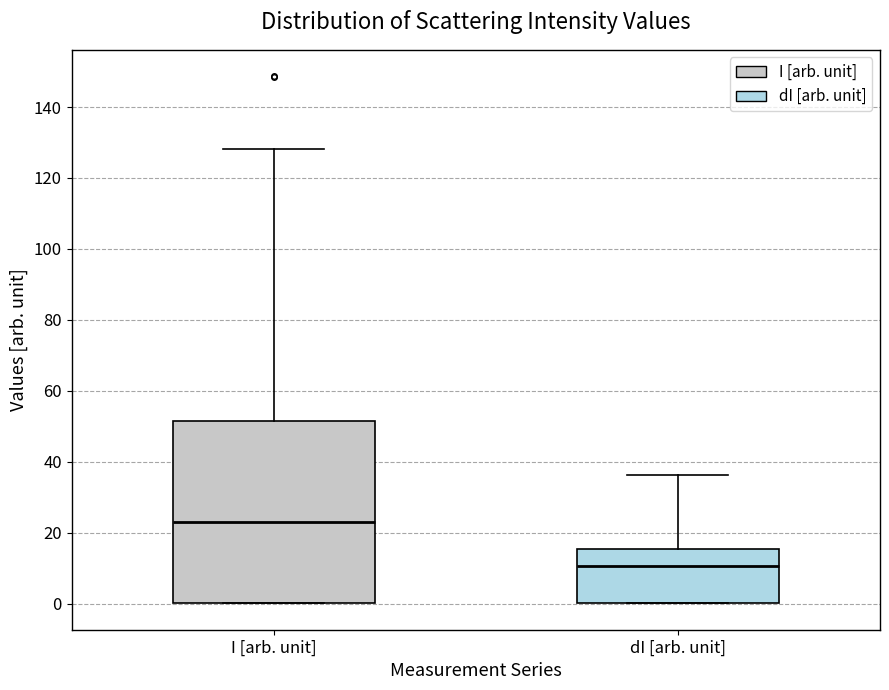

Which box is the tallest, from its lower edge to its upper edge?

I [arb. unit]